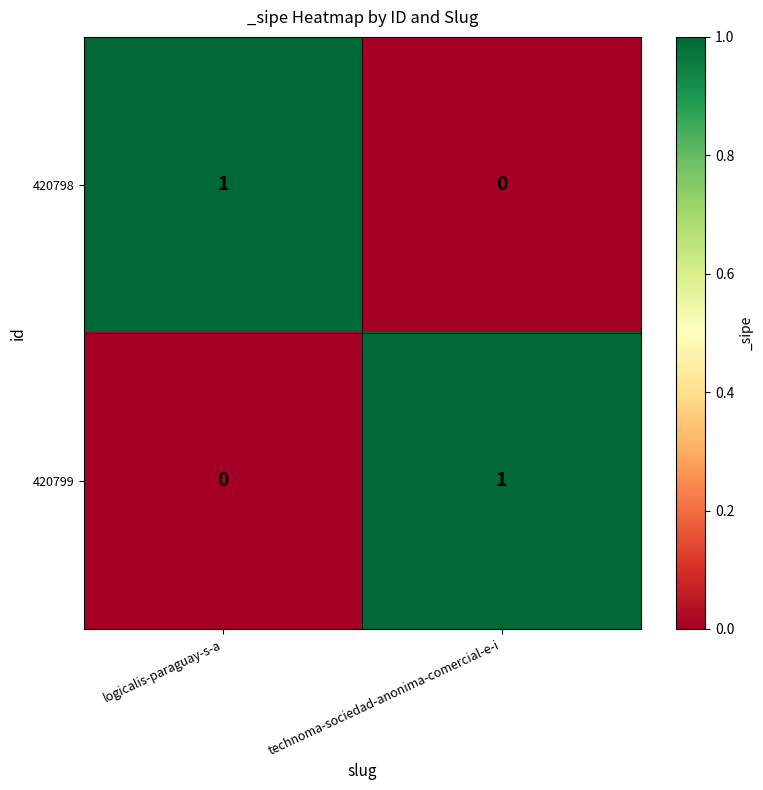

At which label does 420799 reach its minimum?

logicalis-paraguay-s-a